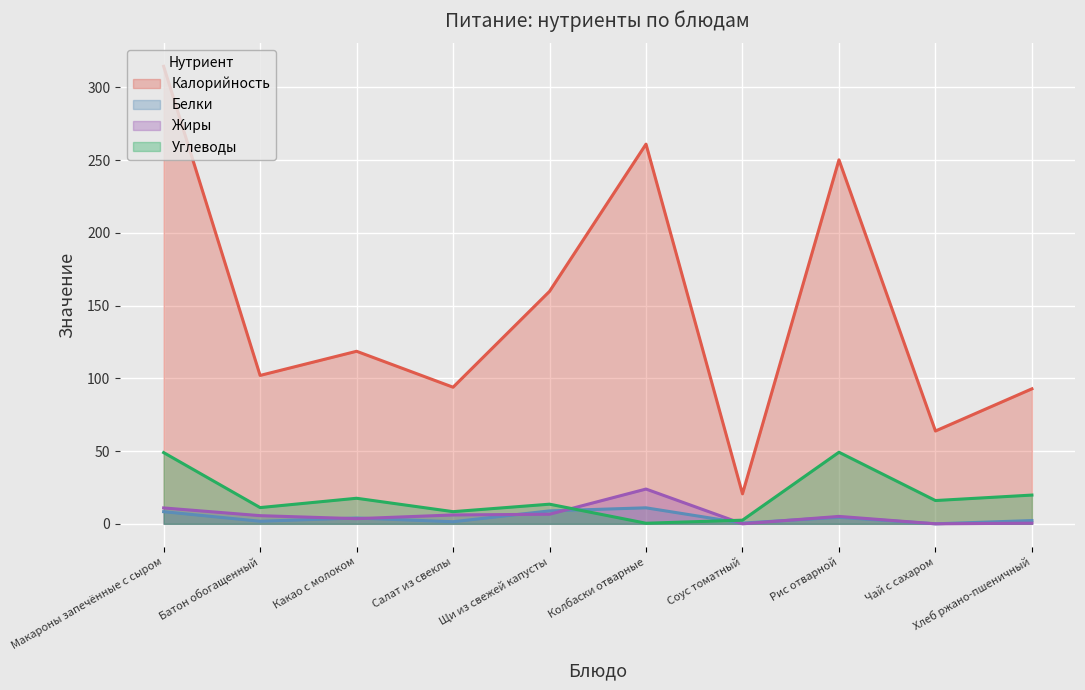

How many values in Жиры are above zero?

8